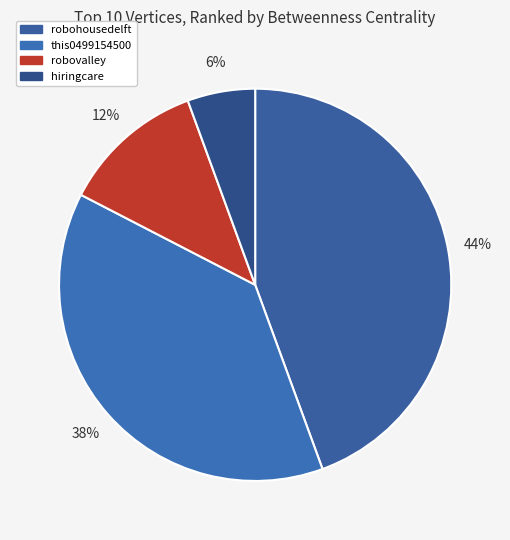

Rank the categories by value from highest to lowest.

robohousedelft, this0499154500, robovalley, hiringcare